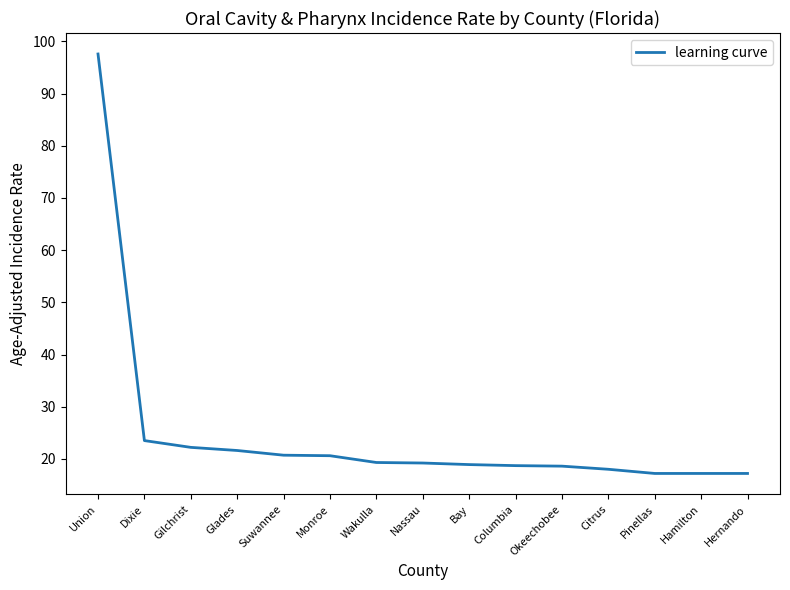

The value at Nassau is 19.2. True or false?

True